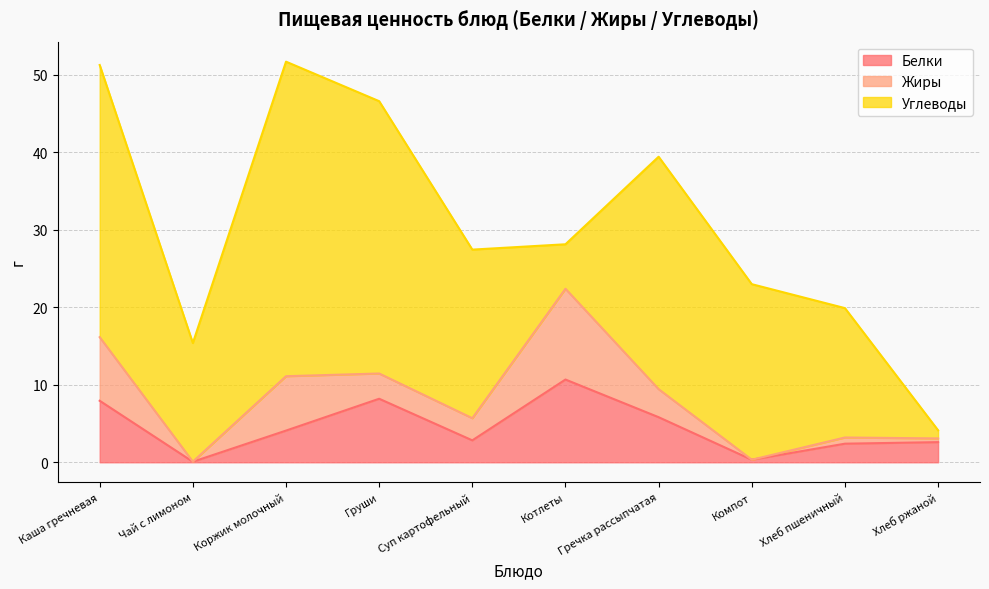

Is it true that Белки equals 0.1 at Чай с лимоном?

True